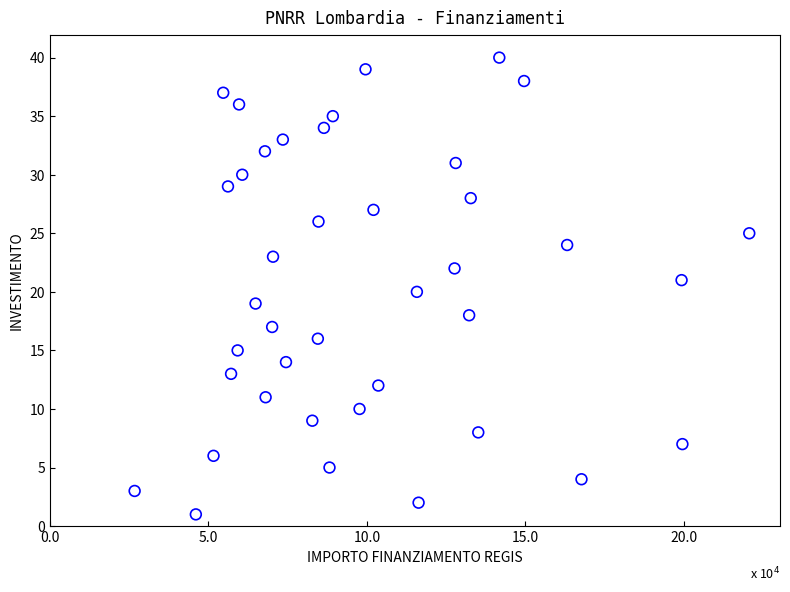

What is the range of Y values (max minus min)?

39